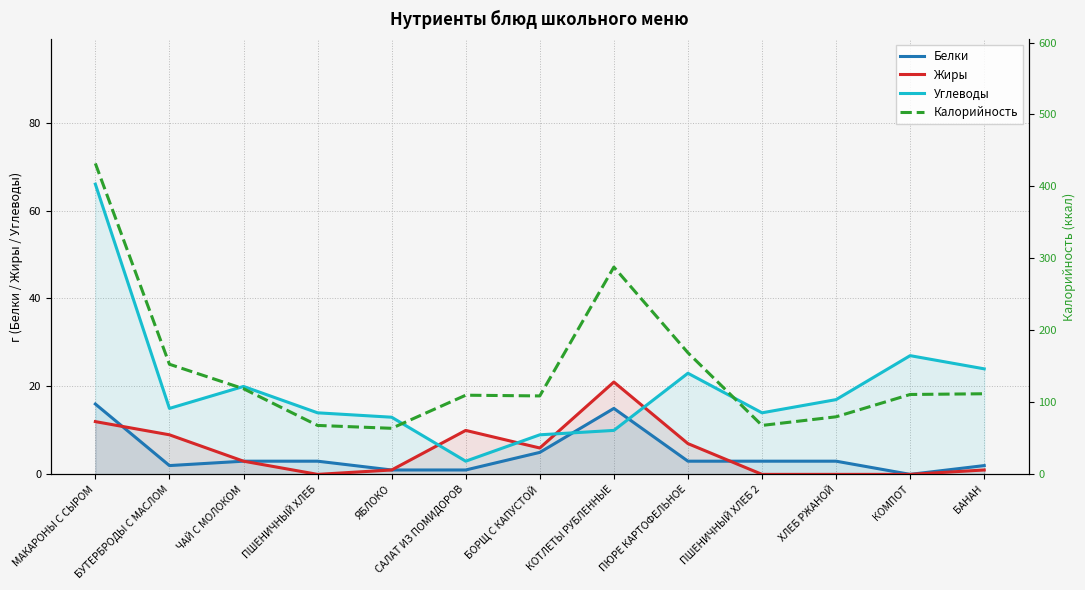

True or false: Углеводы has a value of 33 at БАНАН.

False